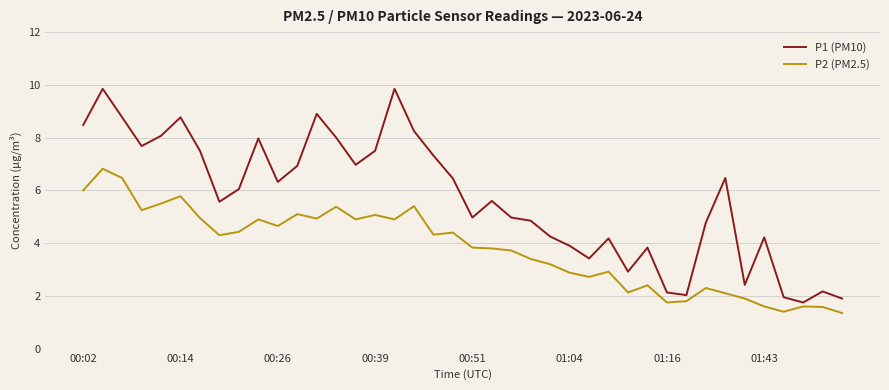

What is the difference between the maximum and second lowest values in the P2 (PM2.5) series?

5.4